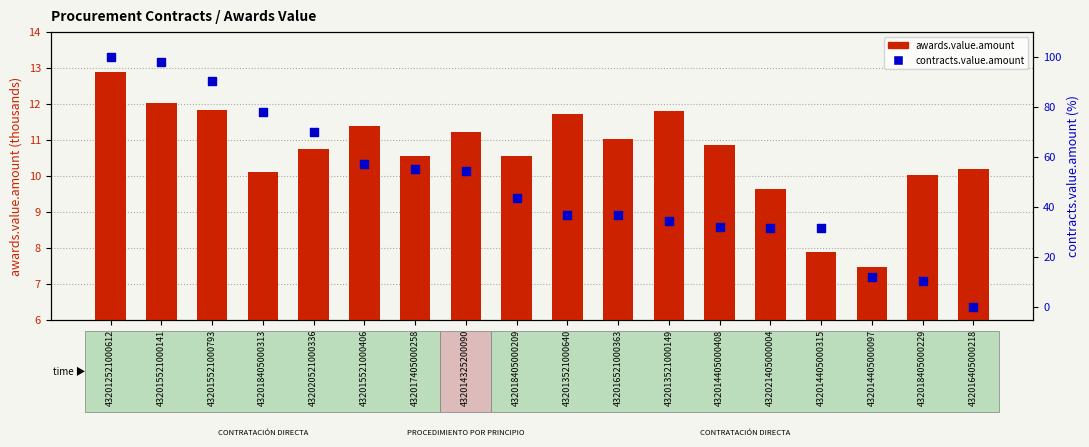

Which series has the widest spread of Y values?

contracts.value.amount